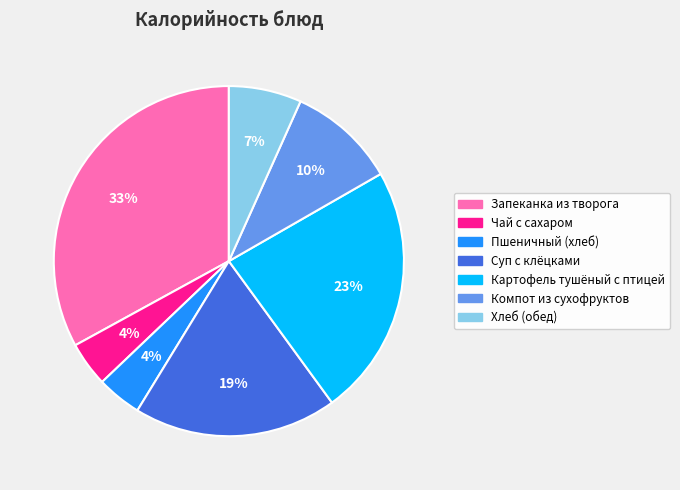

To the nearest percent, what portion does Суп с клёцками represent?

19%